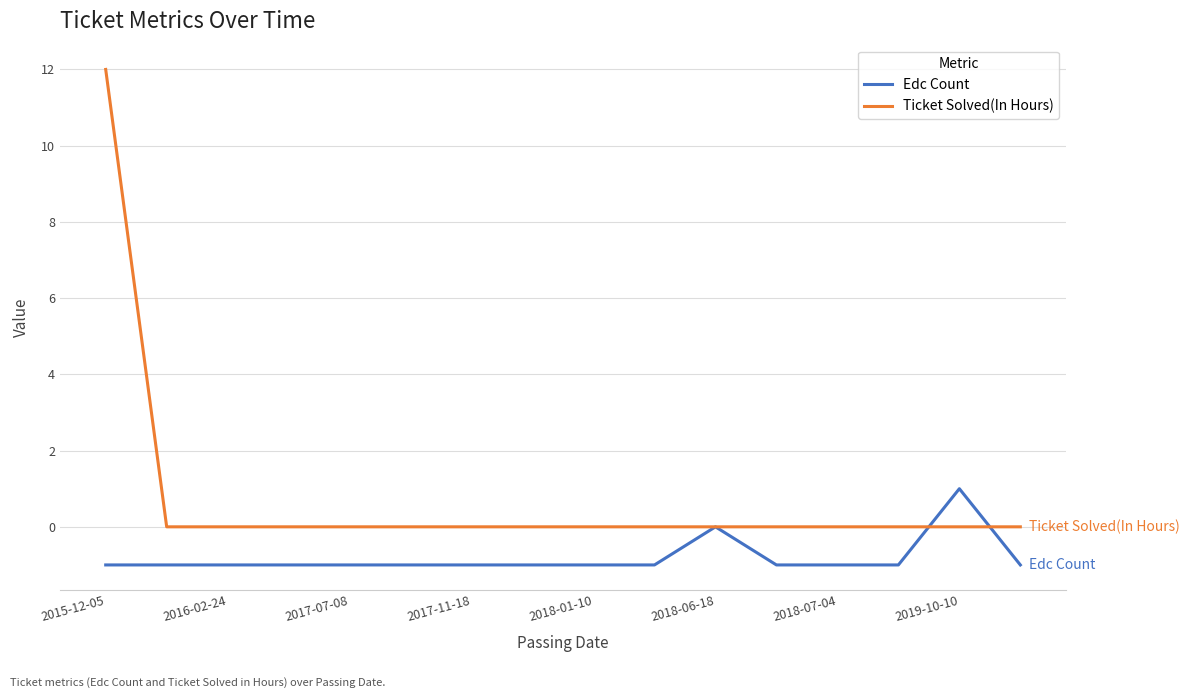

What is the highest value of the Ticket Solved(In Hours) series?

12